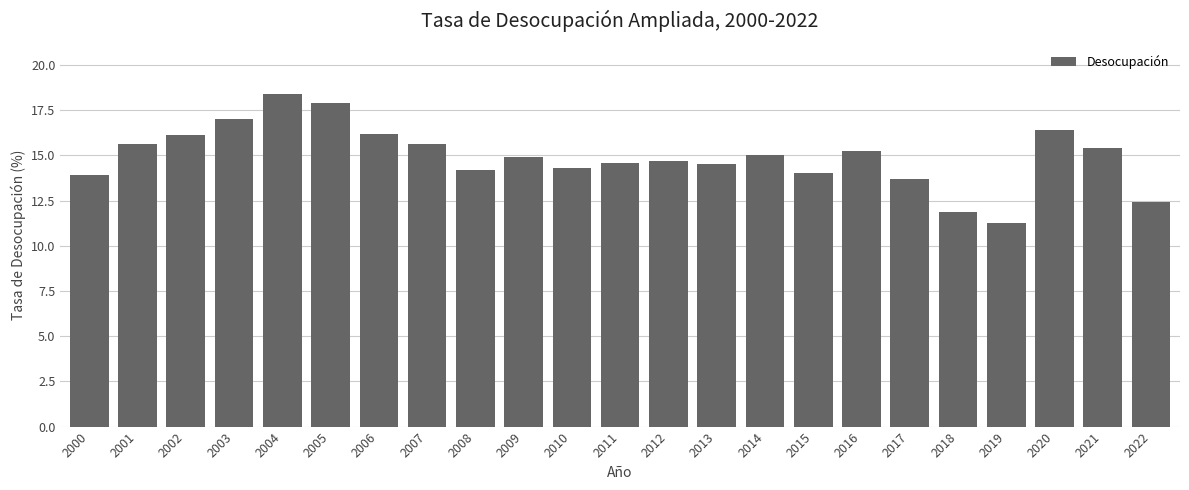

Reading left to right, transcribe all the data shown in this chart.

2000=13.9	2001=15.6	2002=16.1	2003=17.0	2004=18.4	2005=17.9	2006=16.2	2007=15.6	2008=14.2	2009=14.9	2010=14.3	2011=14.6	2012=14.7	2013=14.5	2014=15.0	2015=14.0	2016=15.2	2017=13.7	2018=11.8	2019=11.3	2020=16.4	2021=15.4	2022=12.4